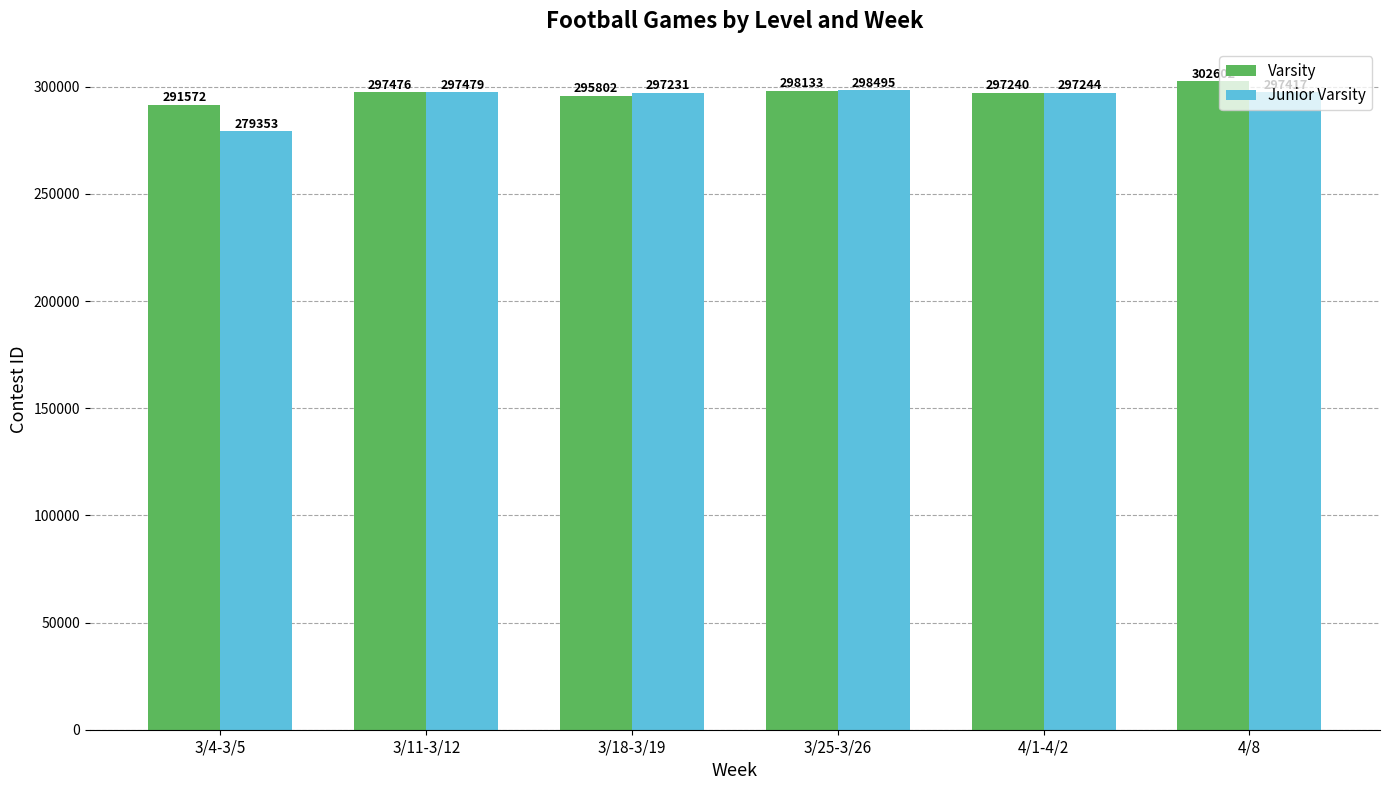

Reading right to left, transcribe all the data shown in this chart.

Varsity: 302602	297240	298133	295802	297476	291572
Junior Varsity: 297417	297244	298495	297231	297479	279353